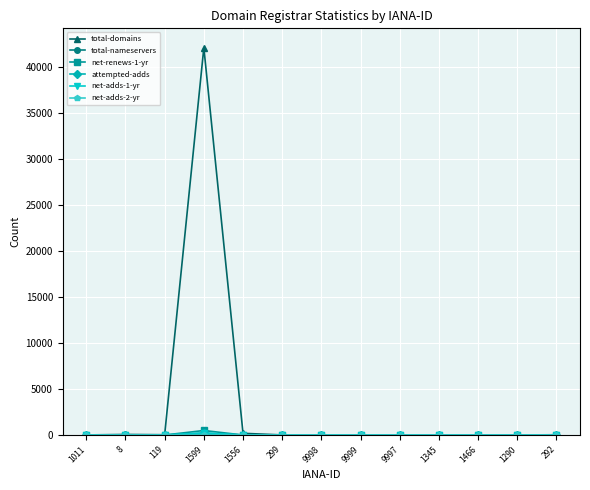

Which label corresponds to the largest value in the chart?

1599